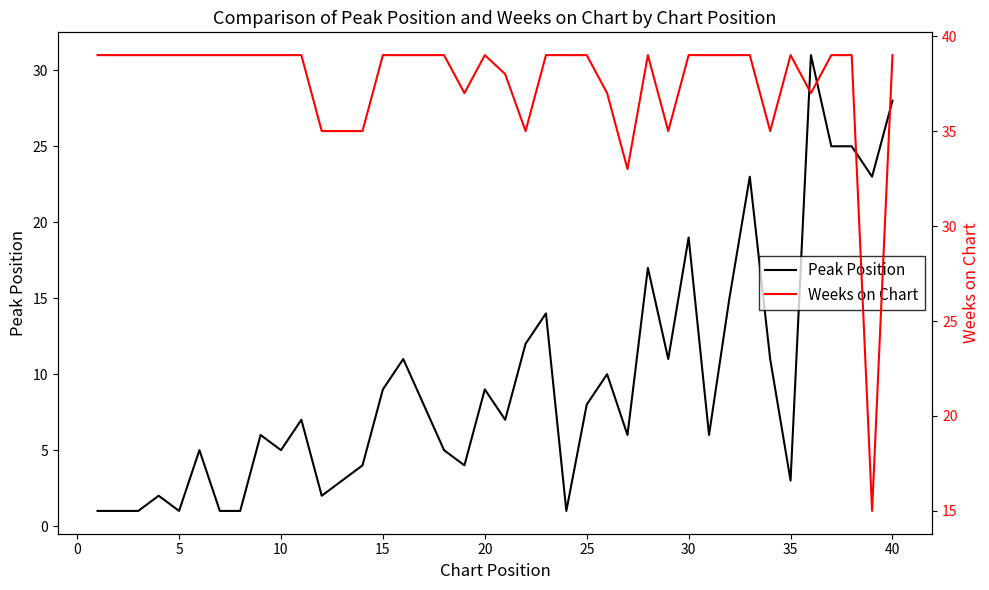

What is the maximum value for Peak Position?

31